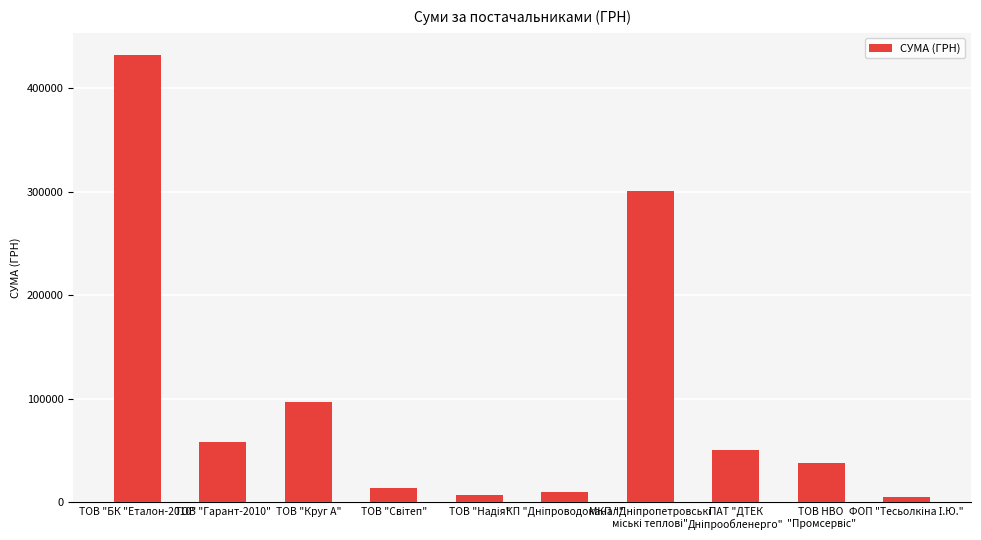

What is the greatest value displayed?

432049.0